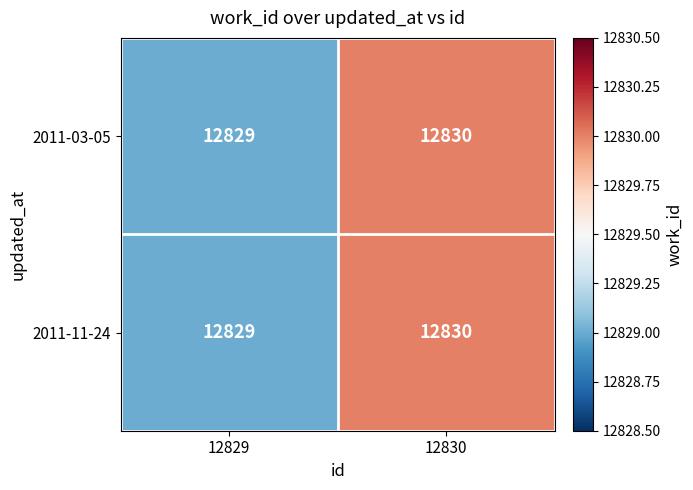

What is the total value across all series at 12829?

25658